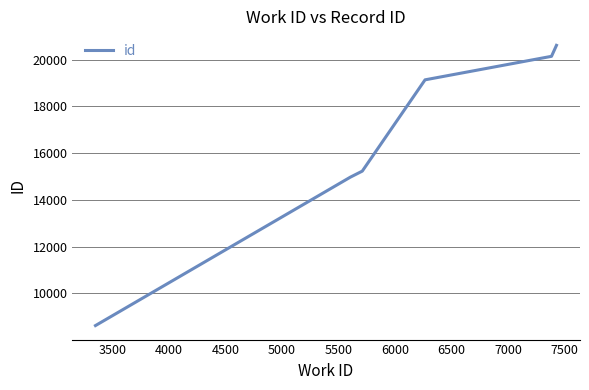

Is this an area chart (filled region under the line)?

No